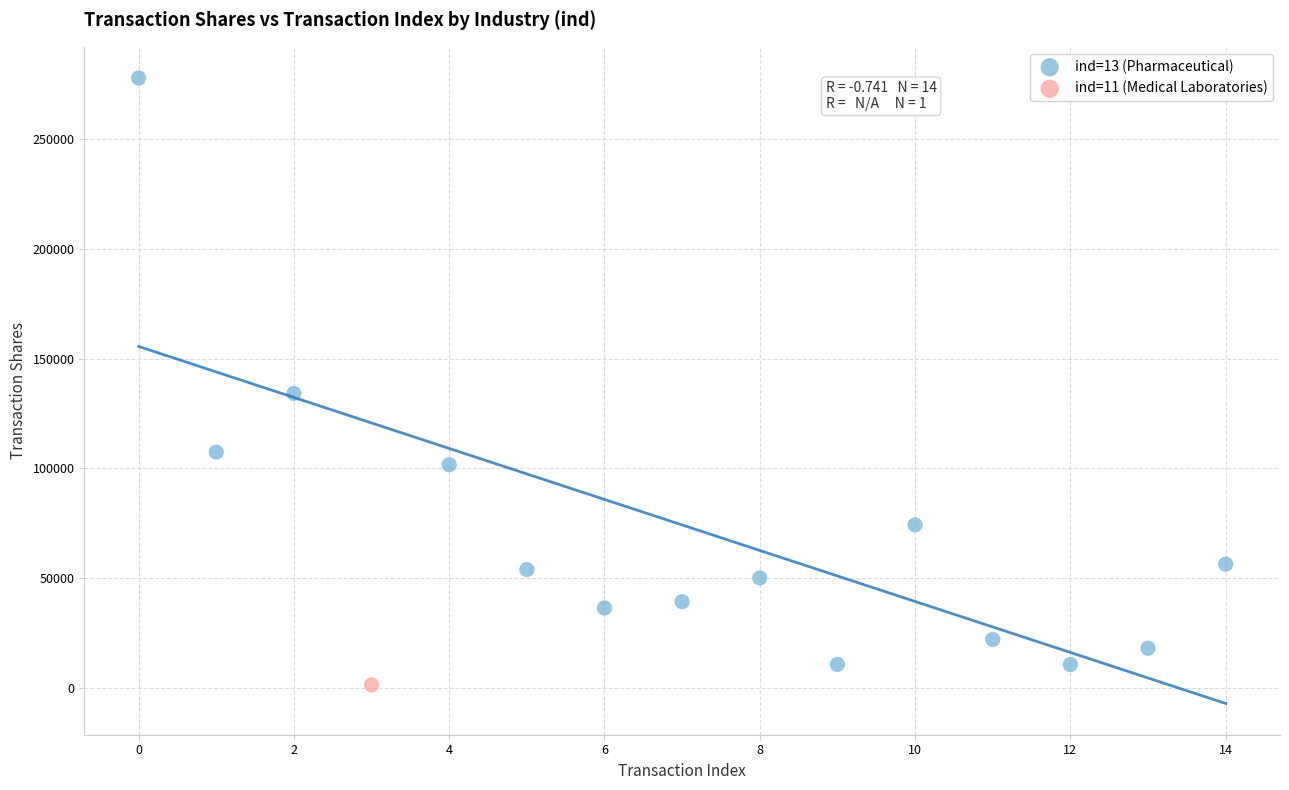

What are all the series names shown in the legend?

ind=13 (Pharmaceutical), ind=11 (Medical Laboratories)